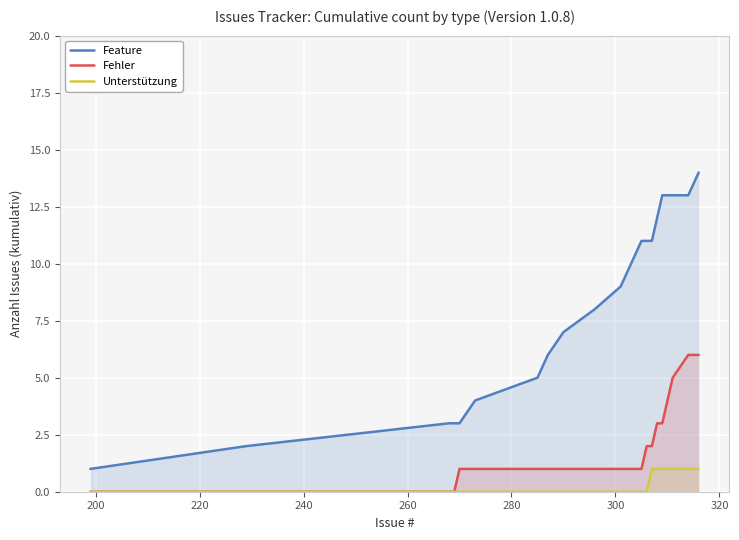

True or false: Unterstützung and Feature intersect in this chart.

False